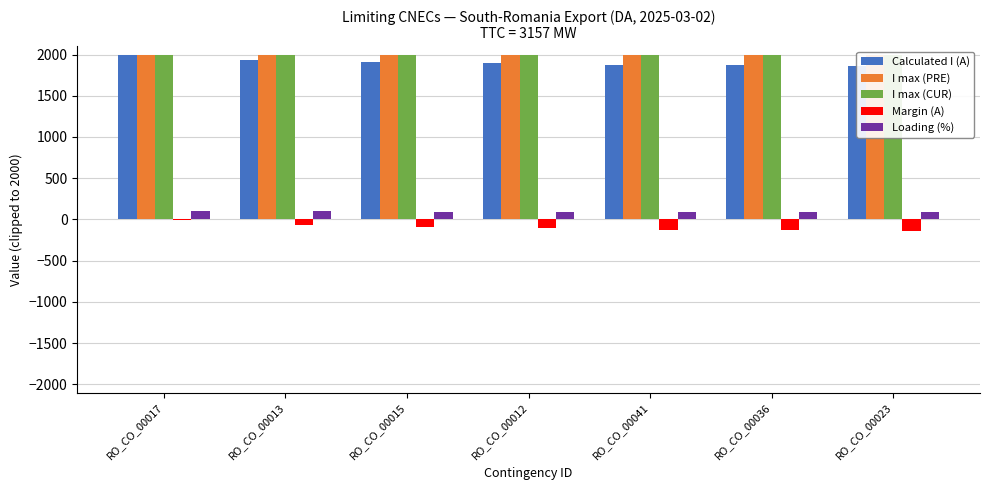

What is the label of the 7th bar from the left?

RO_CO_00023